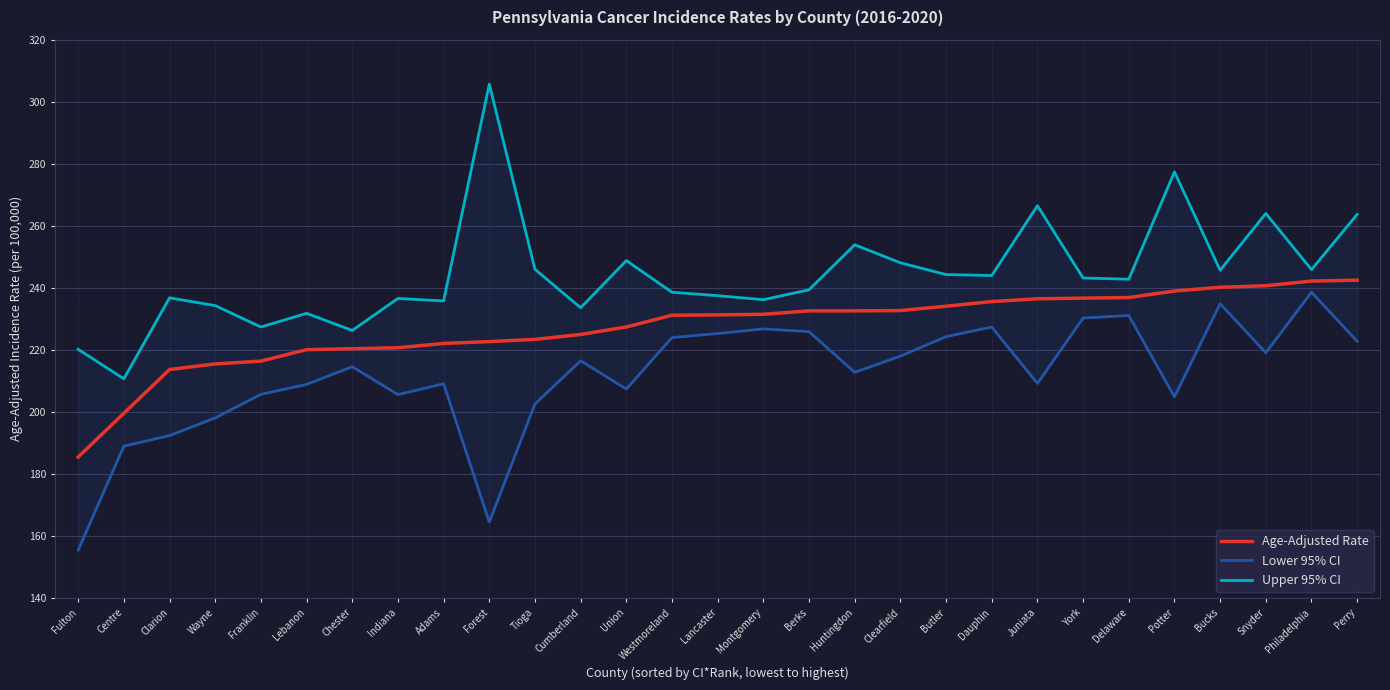

The value of Age-Adjusted Rate at Lancaster is 79.7. True or false?

False